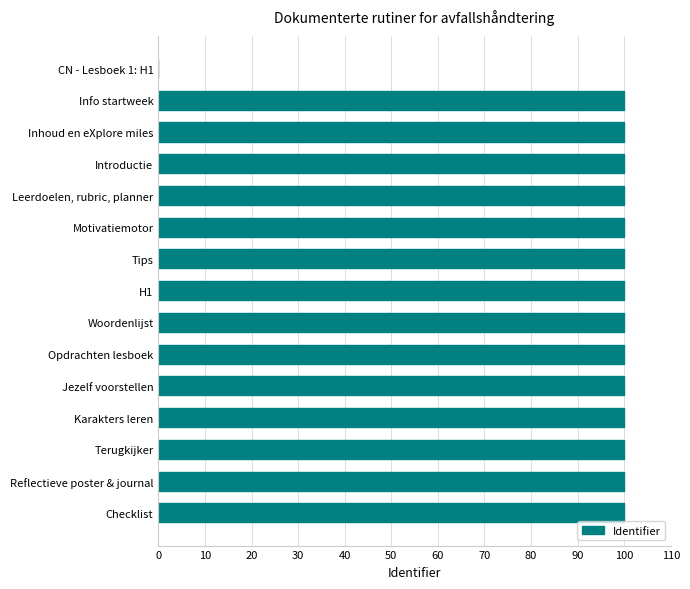

Read the value at Leerdoelen, rubric, planner.

100.0